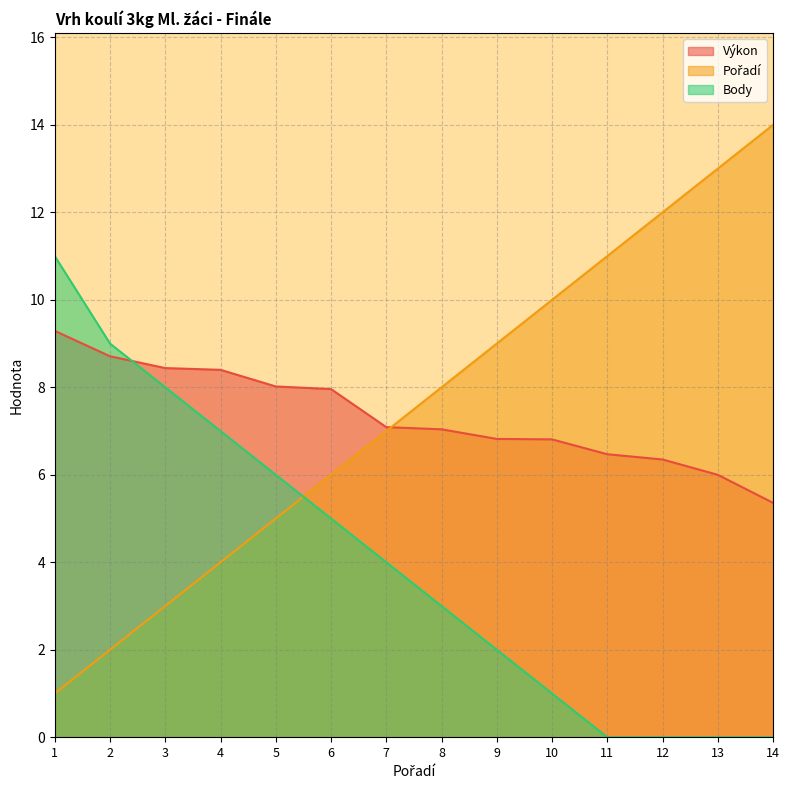

The Pořadí series shows 11.4 at 8. True or false?

False